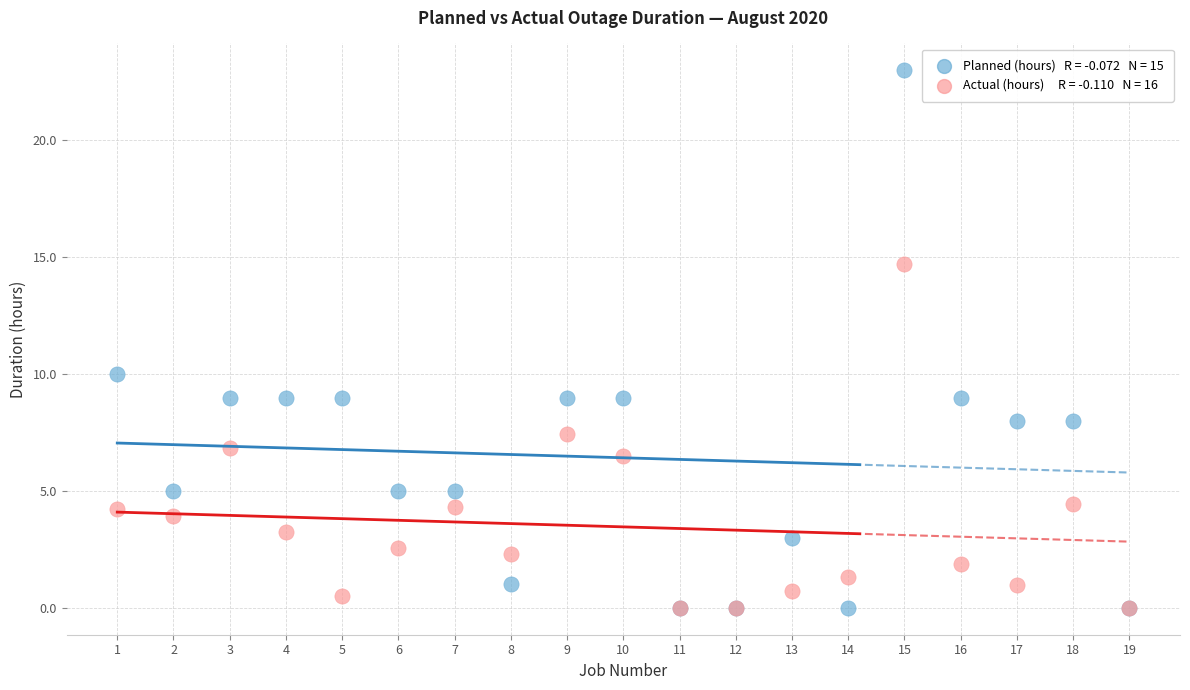

Across all series, what Y value is closest to 11?

10.0